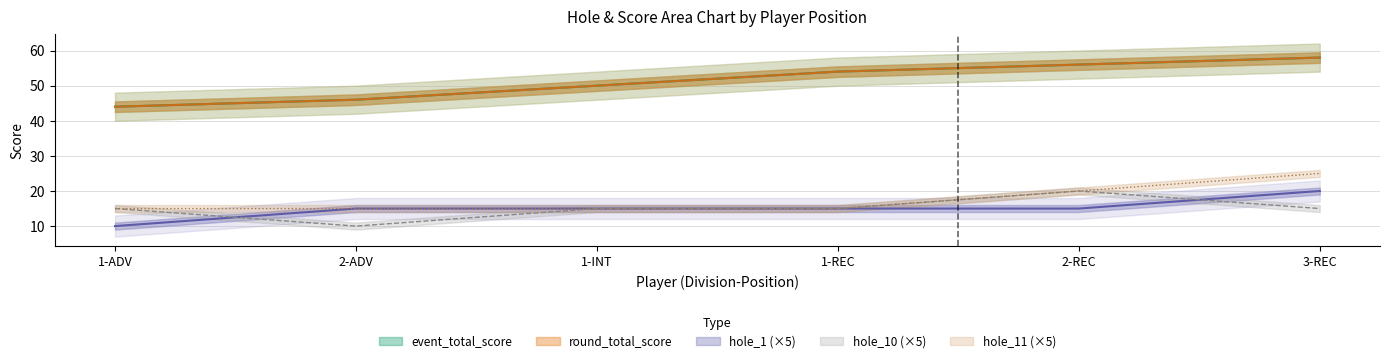

True or false: hole_10 has a value of 6 at 1-ADV.

False